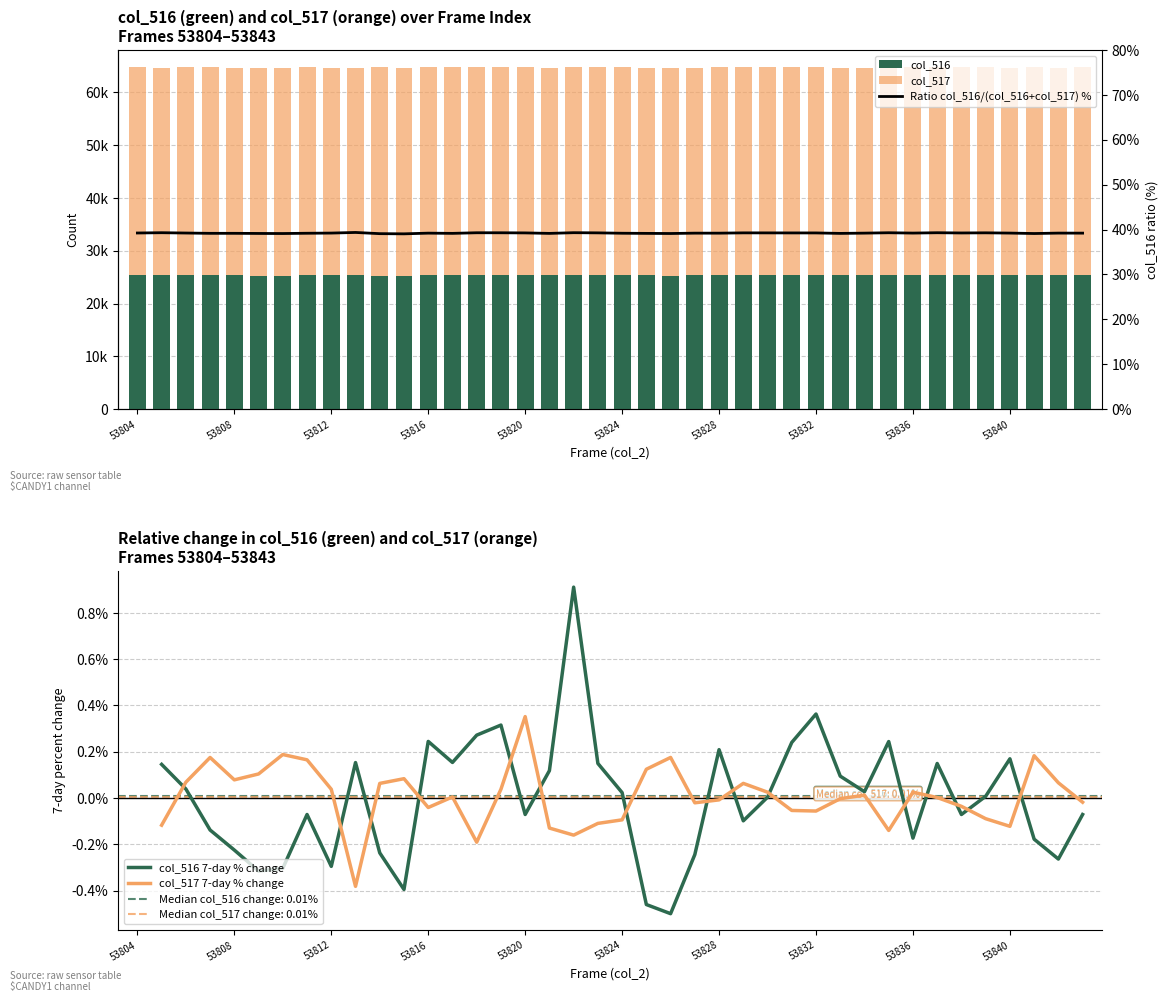

At which label does col_517 7-day % change reach its peak?

53820